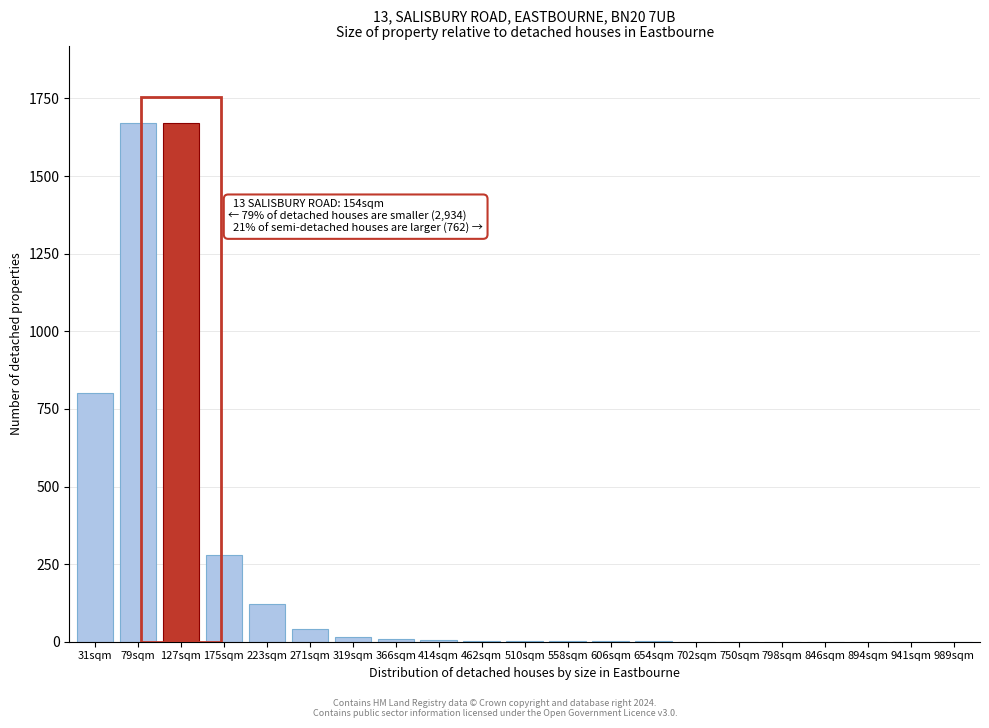

The value at 989sqm is 0. True or false?

True